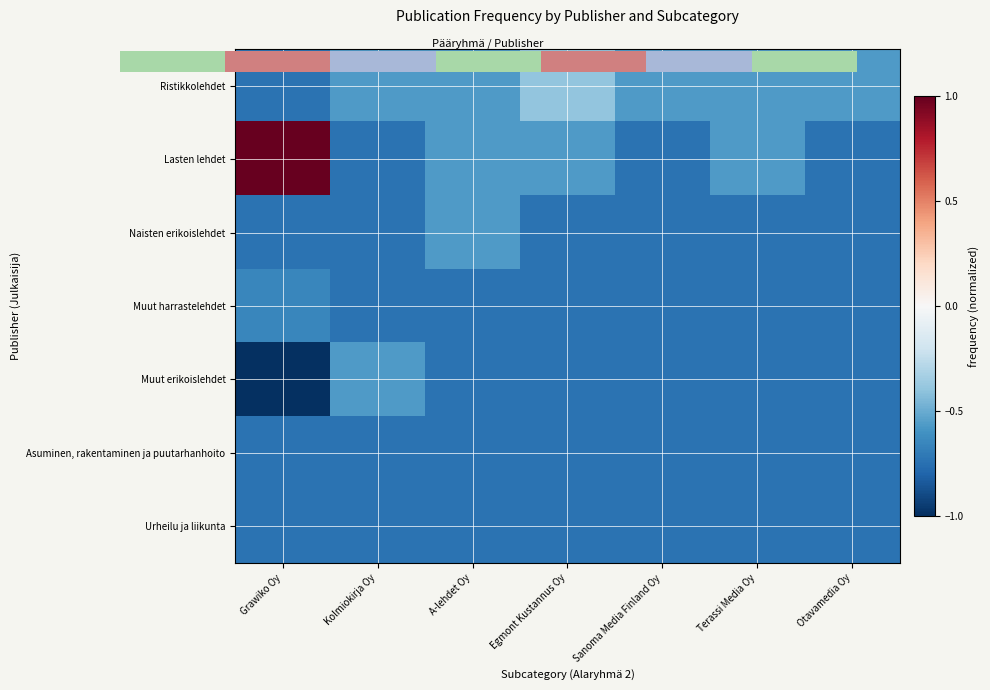

How many categories are shown in the chart?

7